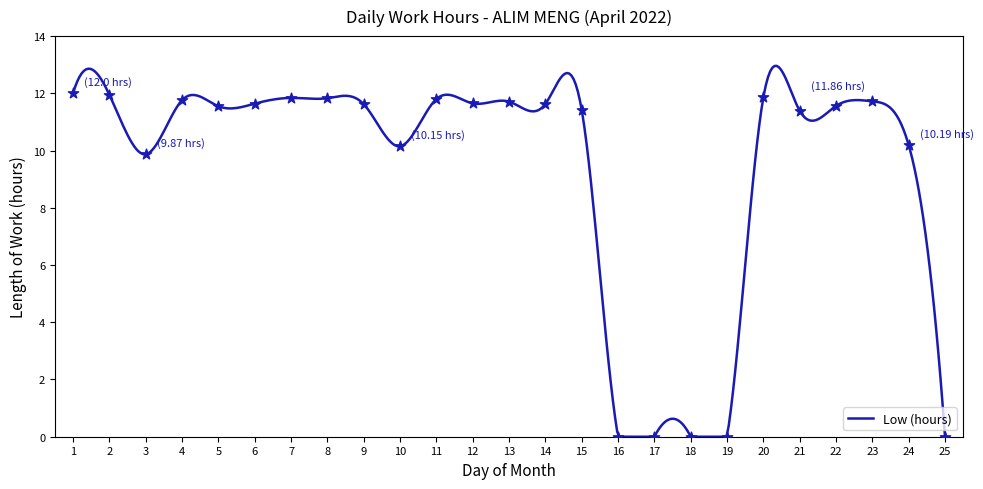

Between 6 and 21, which is larger?

6